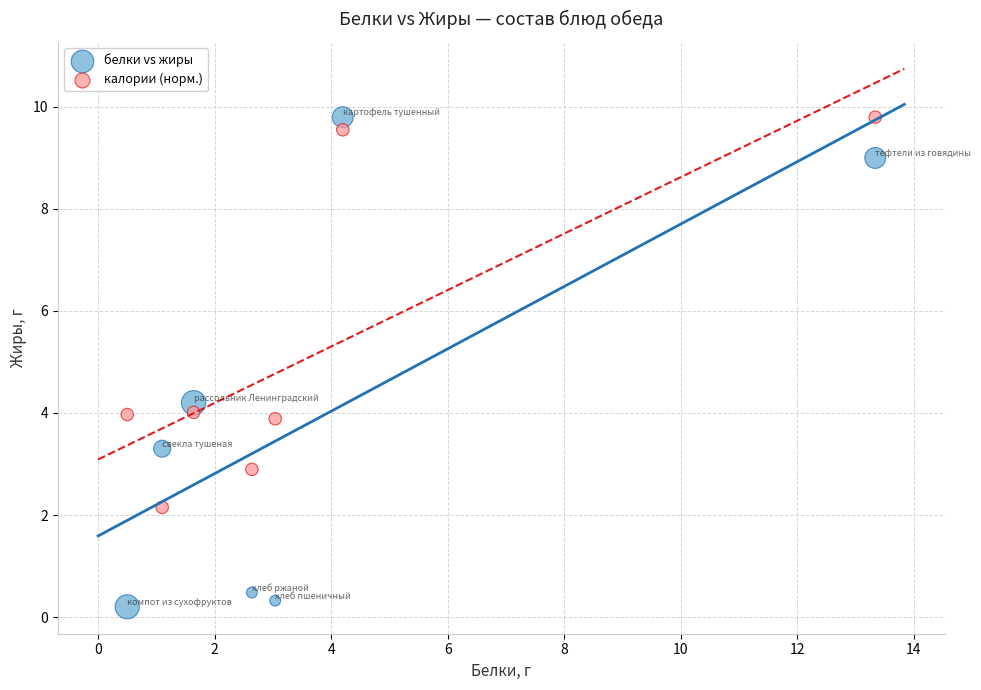

What are all the series names shown in the legend?

белки vs жиры, калории (норм.)